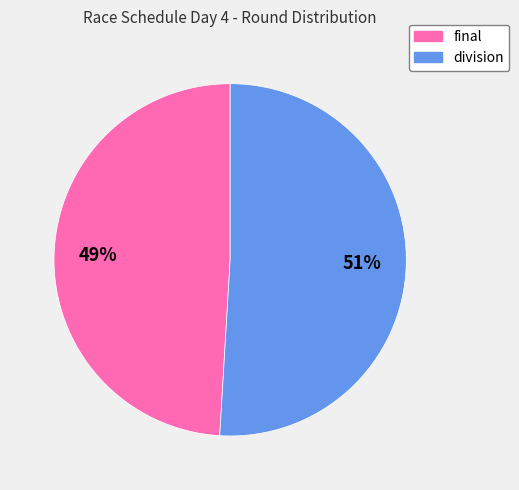

Approximately how many times larger is the value at final compared to division?

1.0